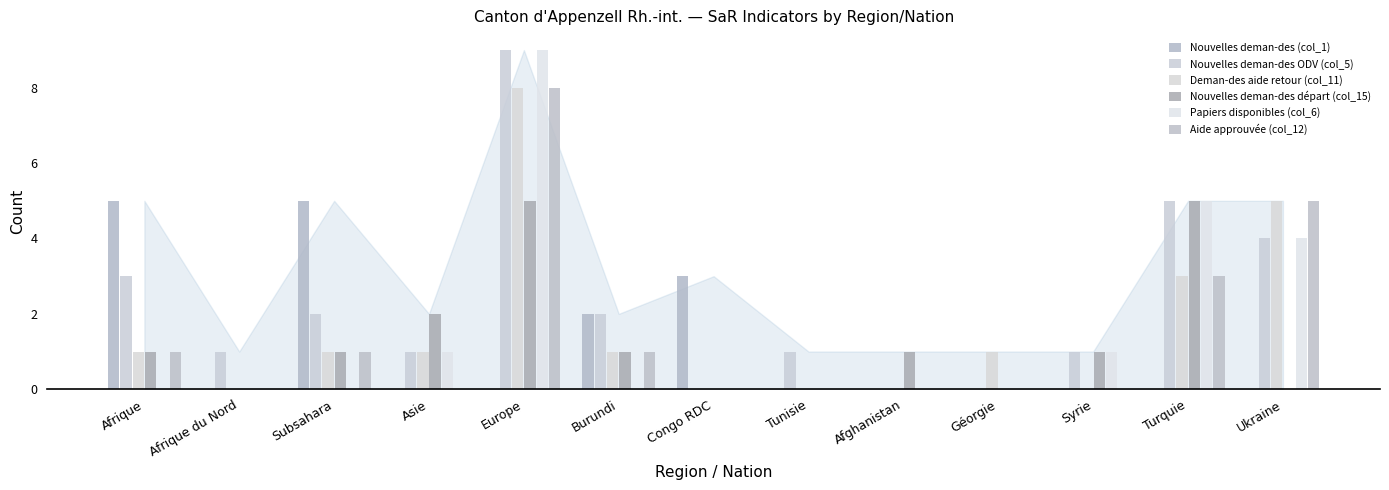

What is the sum of all Nouvelles deman-des ODV (col_5) values?

29